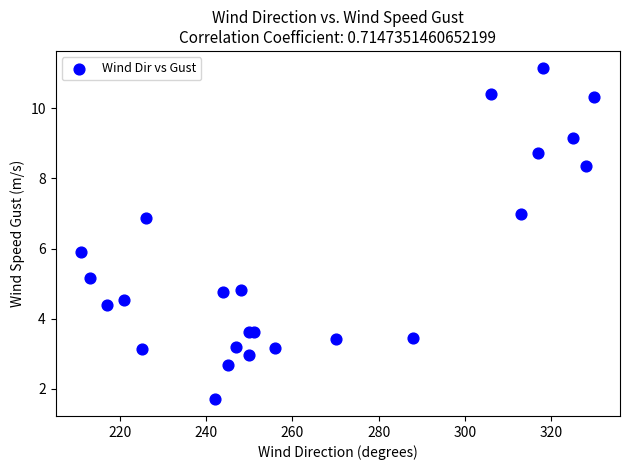

What Y value in the scatter plot is closest to 6?

5.9